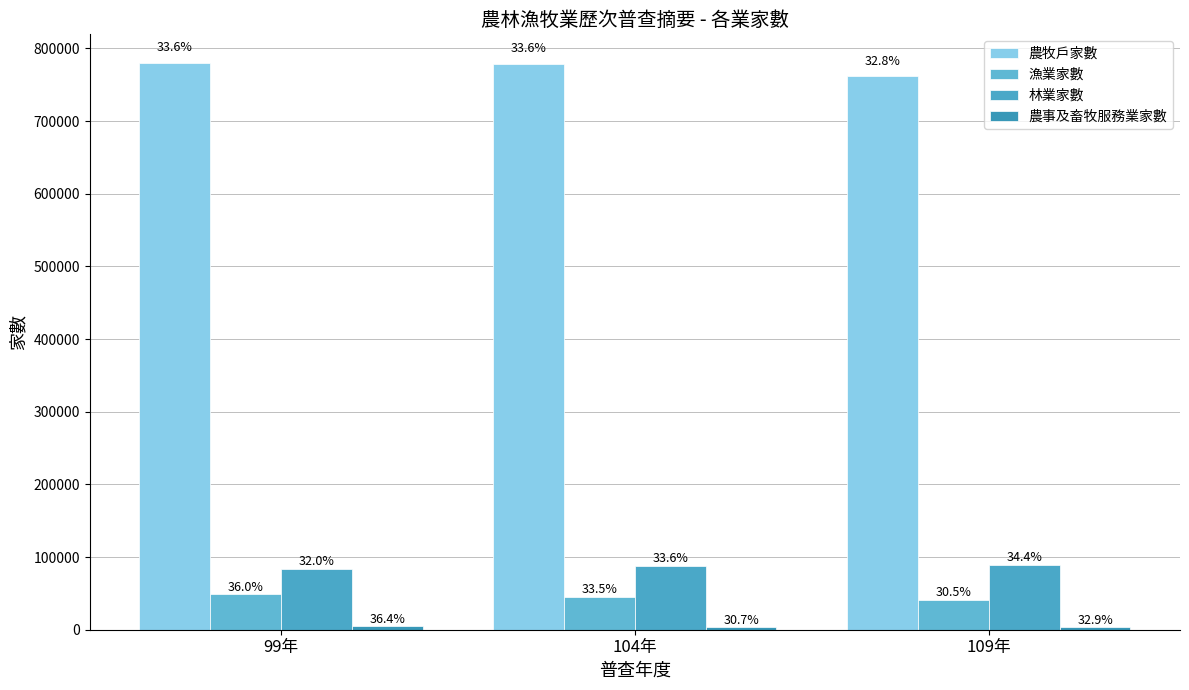

What is the total value across all series at 109年?

896942